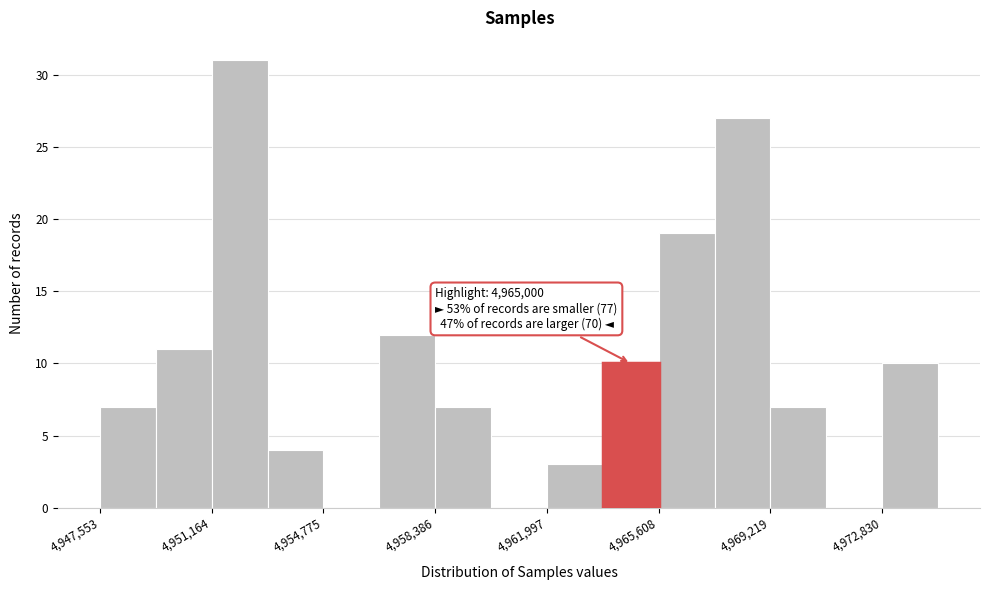

Around what value on the x-axis is the tallest bar? Give the approximate position of its centre, as read against the axis.

4952000